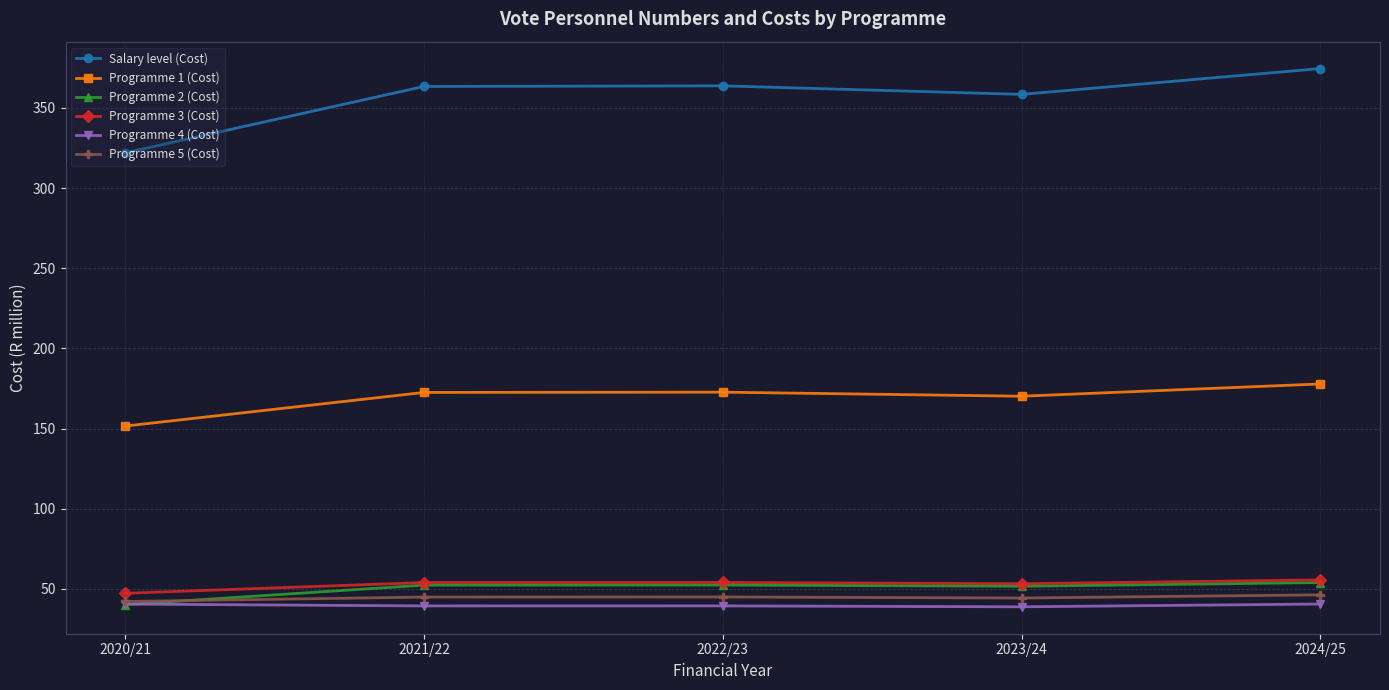

Which series has the widest spread of values?

Salary level (Cost)